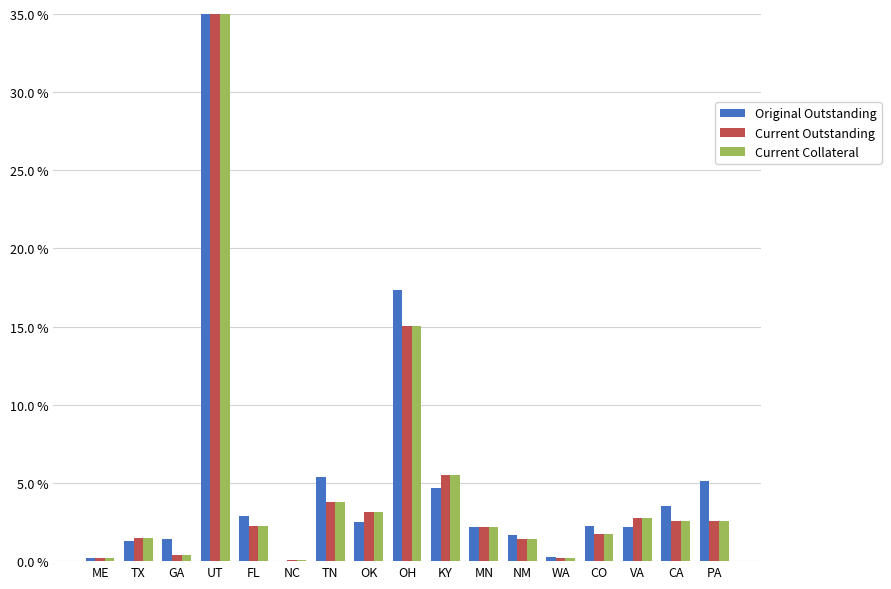

How many data points in Current Outstanding are less than 2?

7